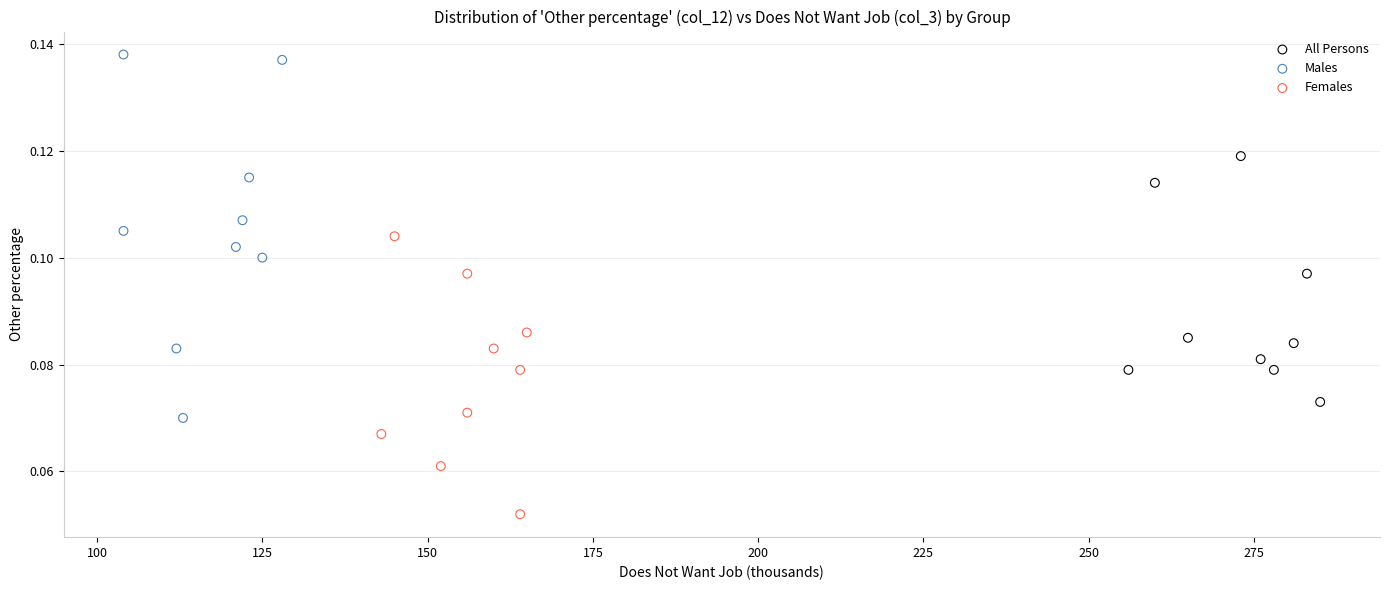

What are all the series names shown in the legend?

All Persons, Males, Females